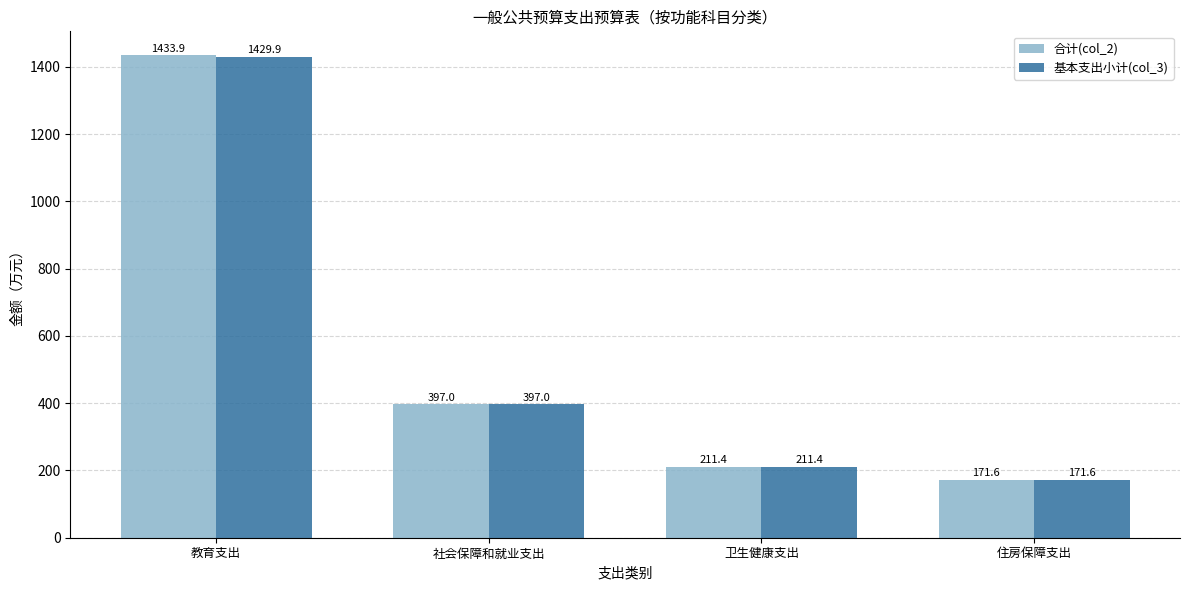

What is the difference between the second highest and second lowest values in the 合计(col_2) series?

185.5